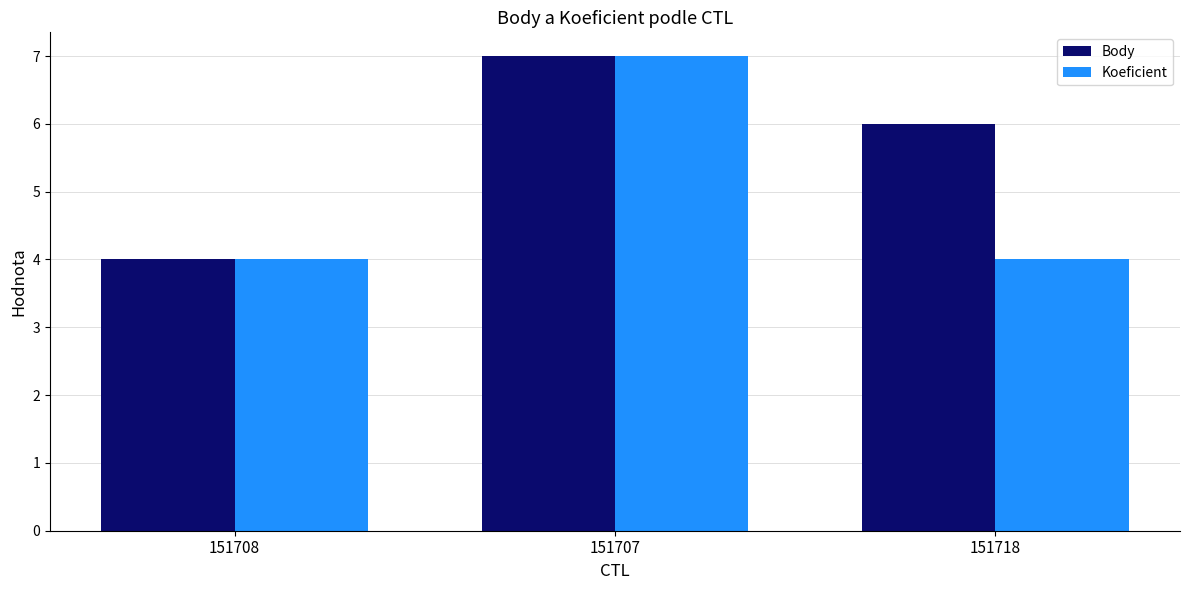

How many data points in Body are less than 6?

1